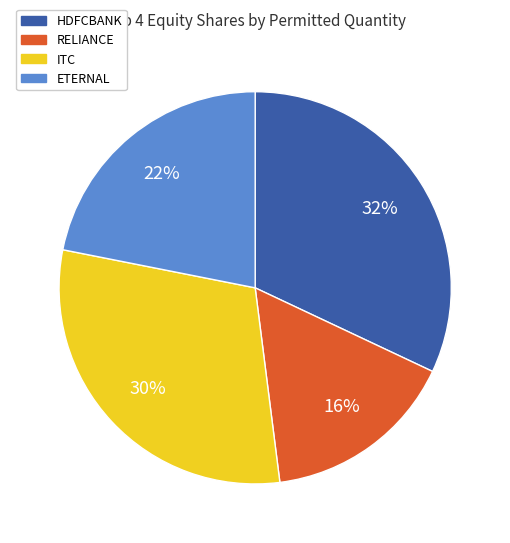

The ETERNAL slice represents 17% of the pie. True or false?

False